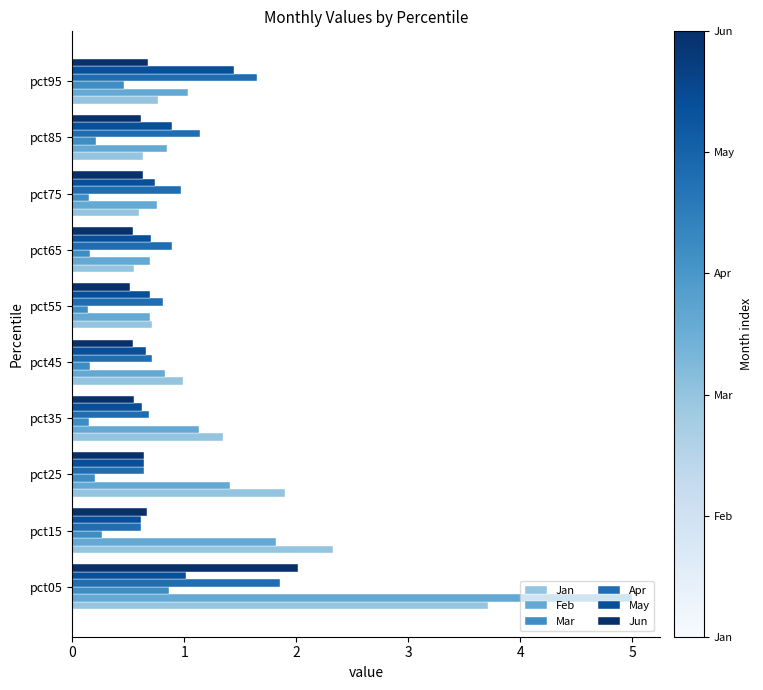

What is the total value across all series at pct35?

4.5